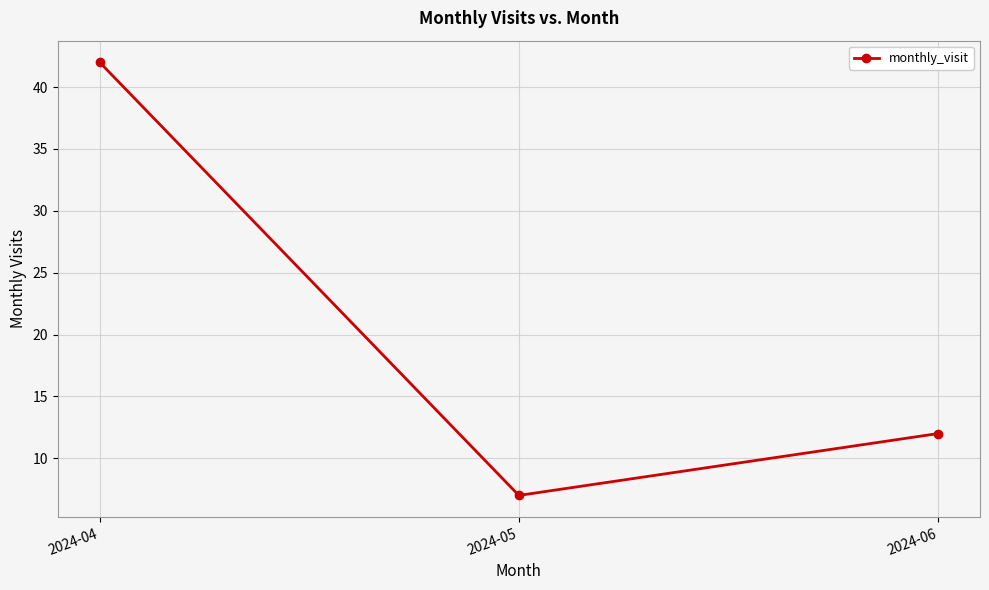

Which label corresponds to the smallest value in the chart?

2024-05